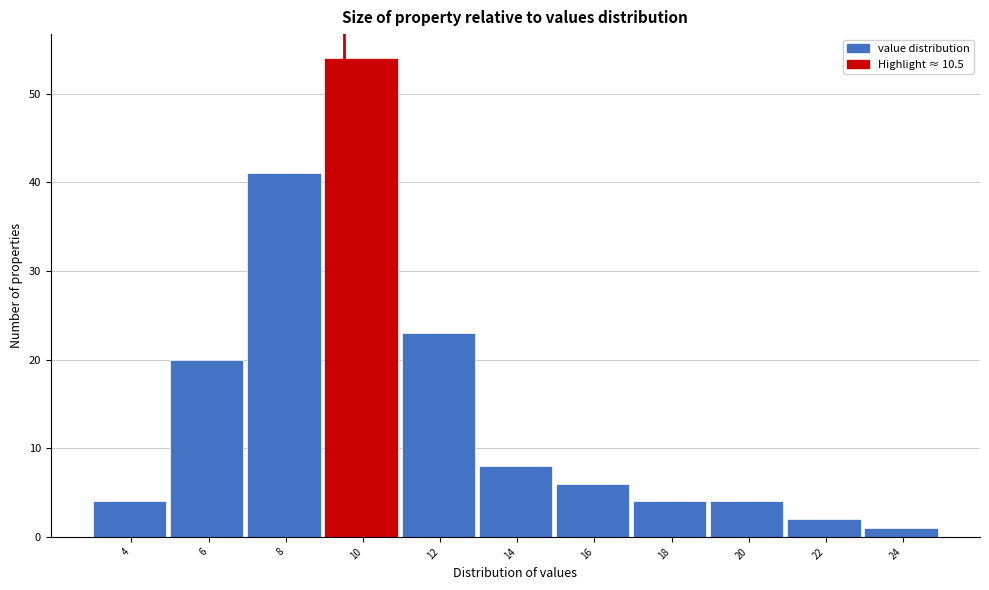

Reading left to right, transcribe all the data shown in this chart.

4	20	41	54	23	8	6	4	4	2	1